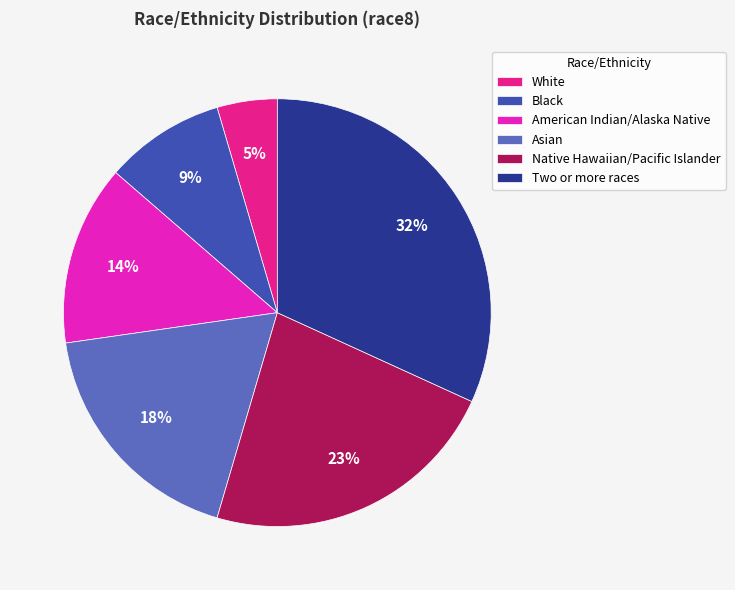

Count the number of slices in the pie.

6